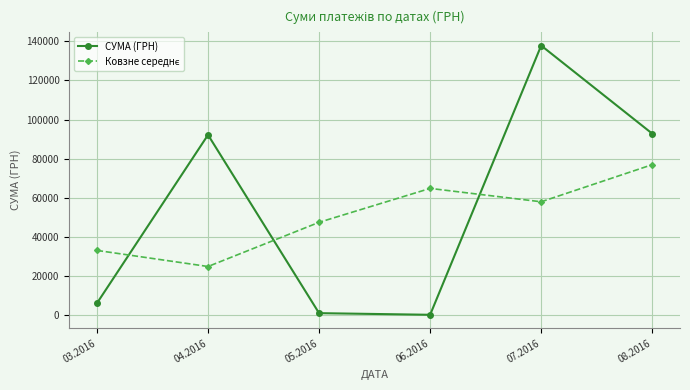

What is the minimum value shown in the chart?

300.0